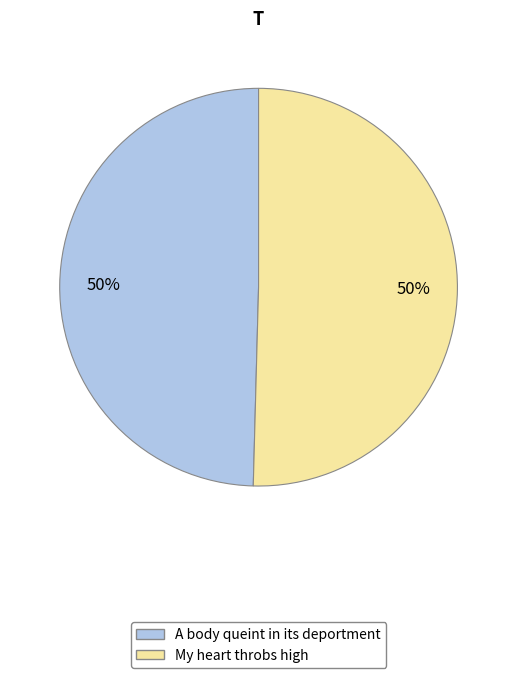

To the nearest percent, what is the combined percentage of A body queint in its deportment and My heart throbs high?

100%